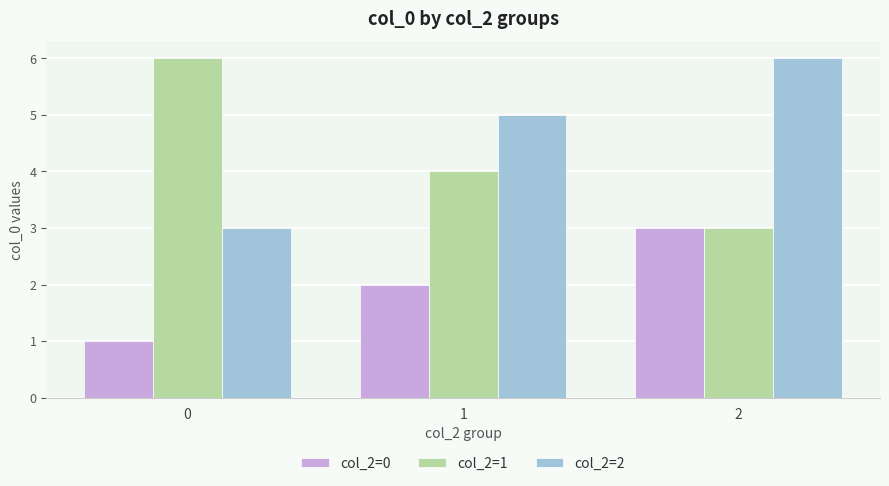

At which category is the sum across all series the highest?

2